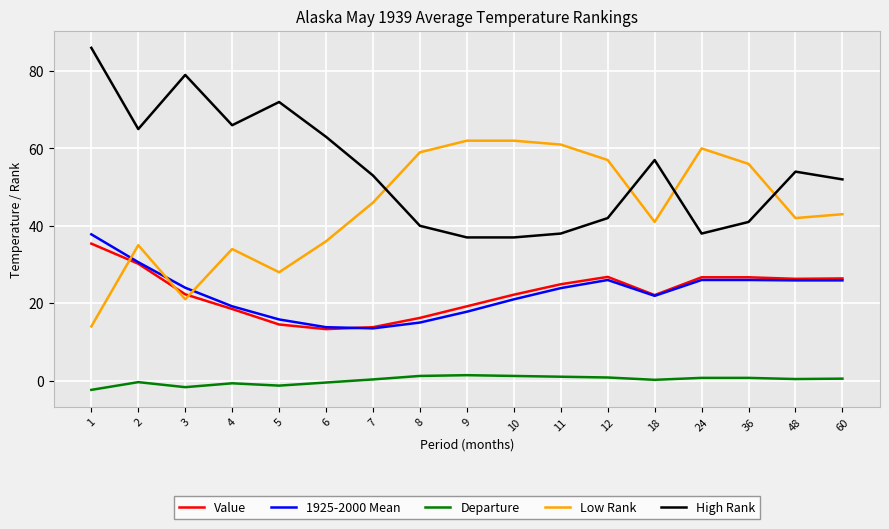

At which category does High Rank reach its first local peak?

3